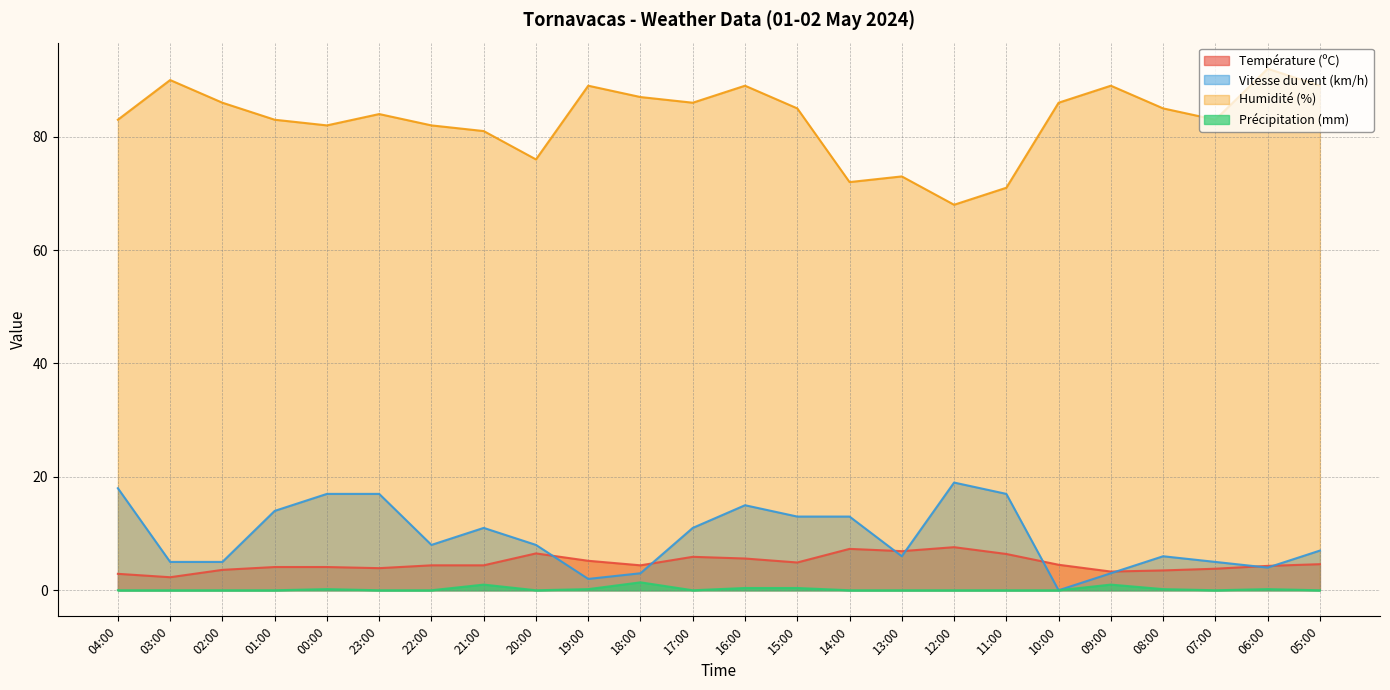

Which has a higher value, 03:00 or 00:00?

00:00